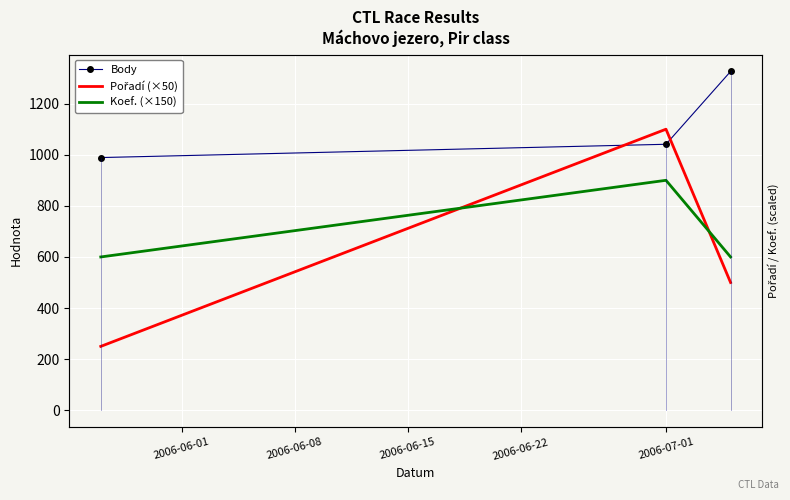

Between 2006-06-08 and 2006-06-15, which series saw the biggest shift?

Pořadí (×50)